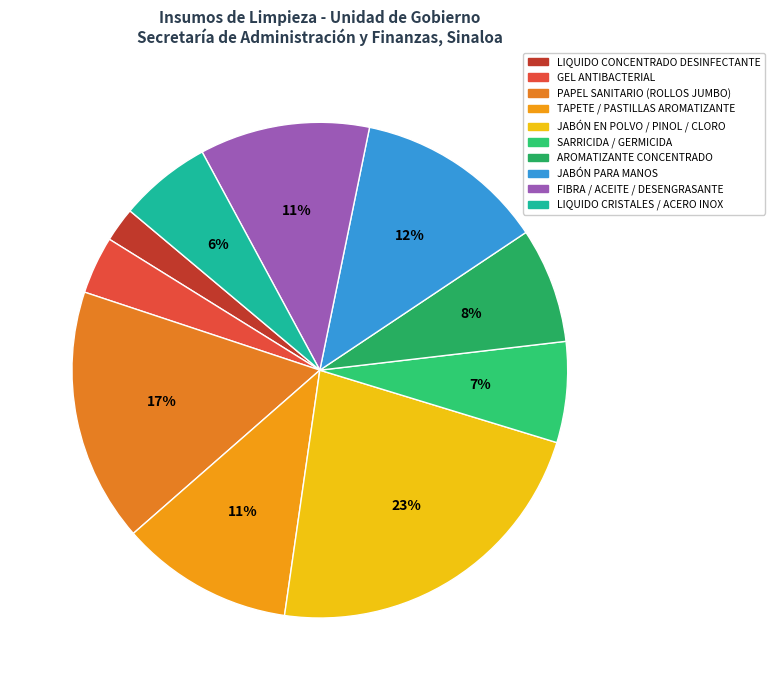

How many slices are in this pie chart?

10